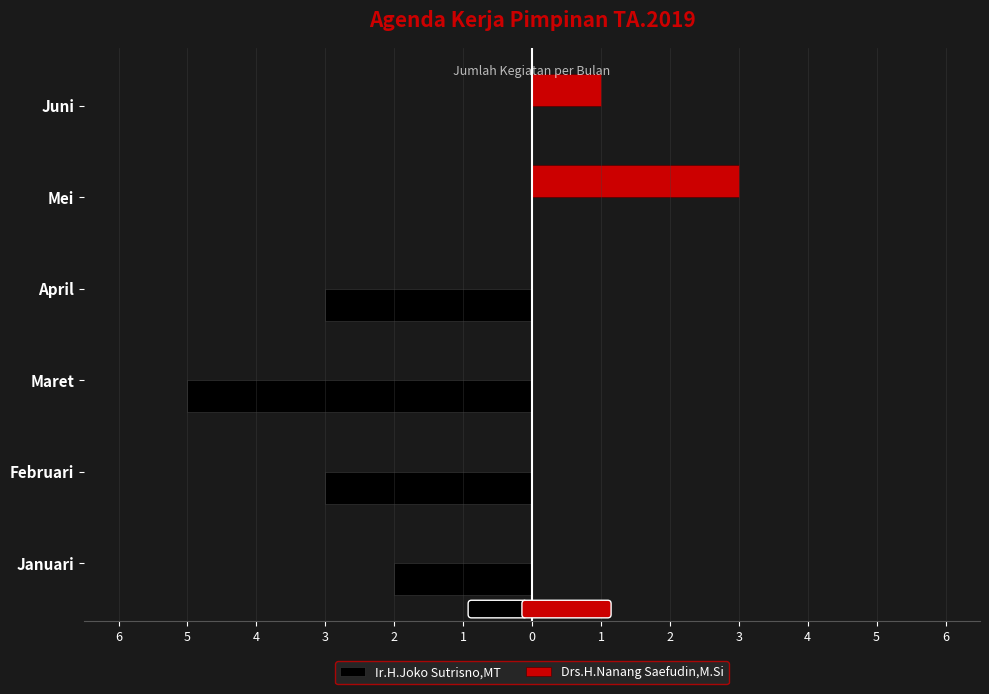

Reading right to left, extract all data points from this chart.

Ir.H.Joko Sutrisno,MT: 0	0	-3	-5	-3	-2
Drs.H.Nanang Saefudin,M.Si: 1	3	0	0	0	0